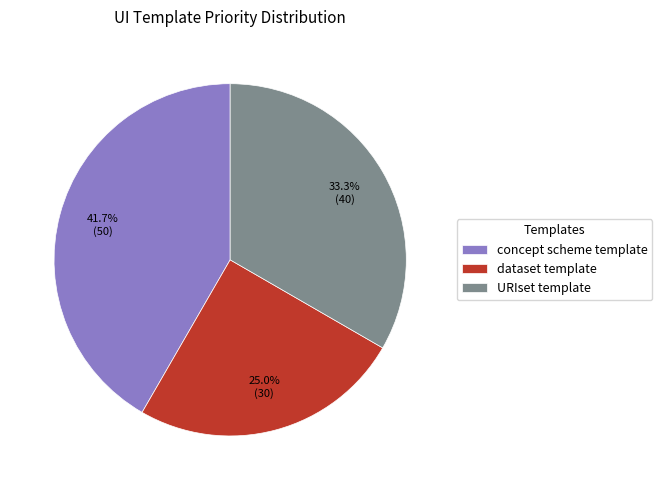

Combined, what portion of the pie is dataset template and concept scheme template?

66.7%